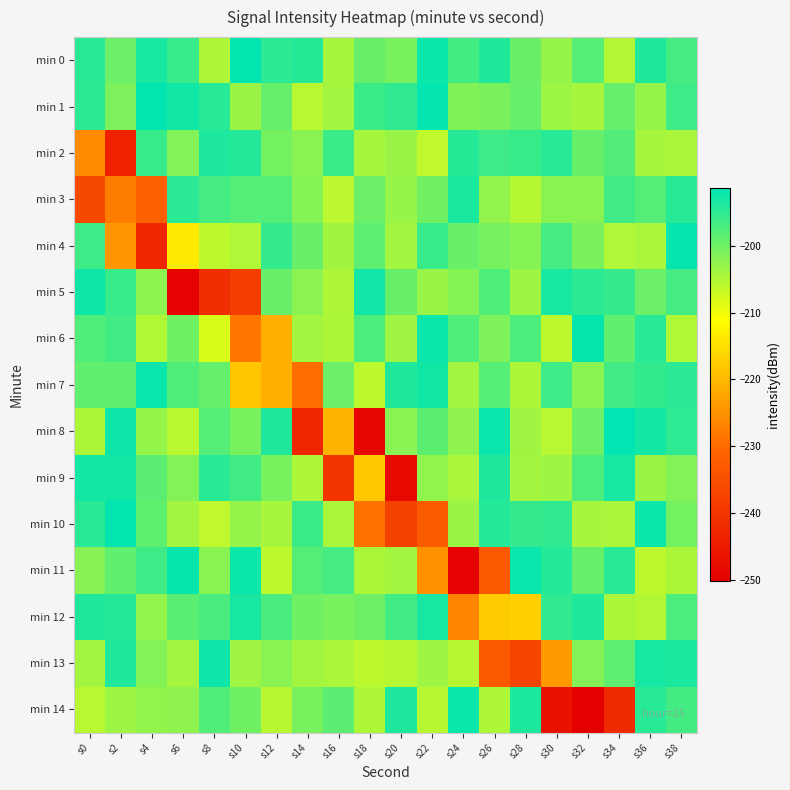

Which series has the largest total across all categories?

min 0